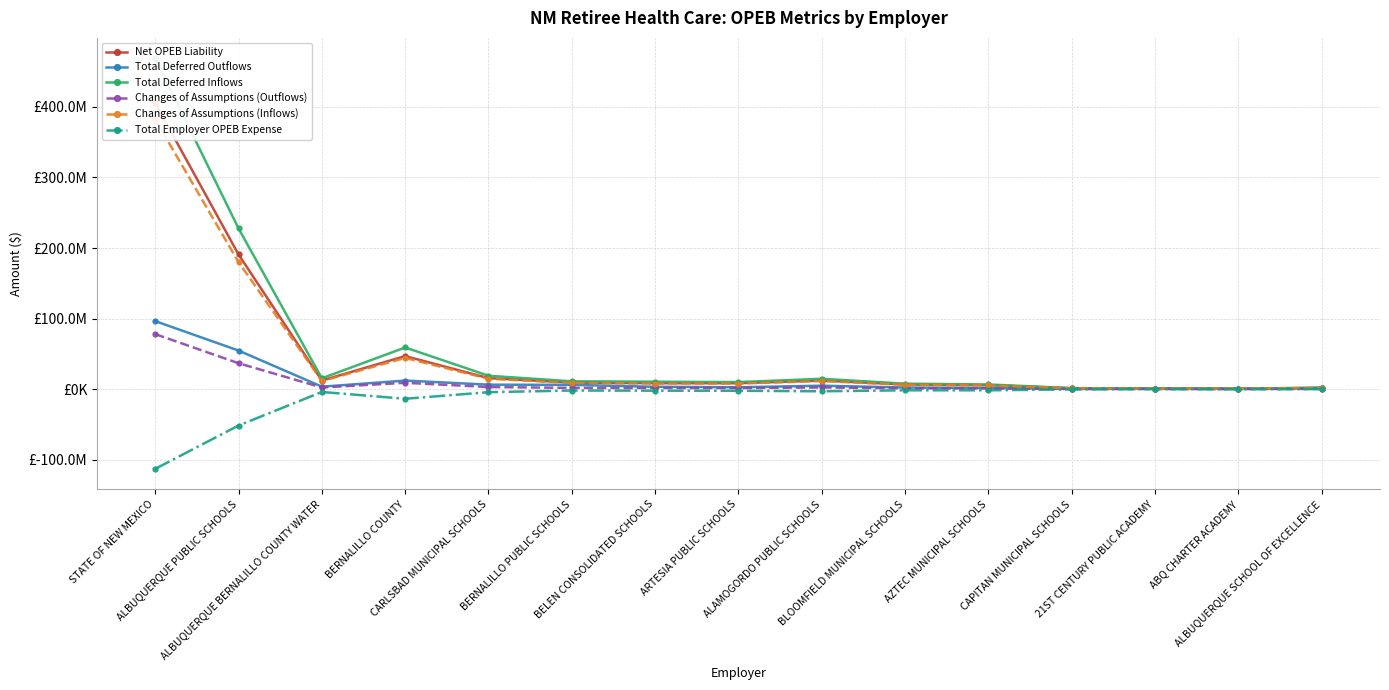

What is the label of the 3rd point from the right?

21ST CENTURY PUBLIC ACADEMY